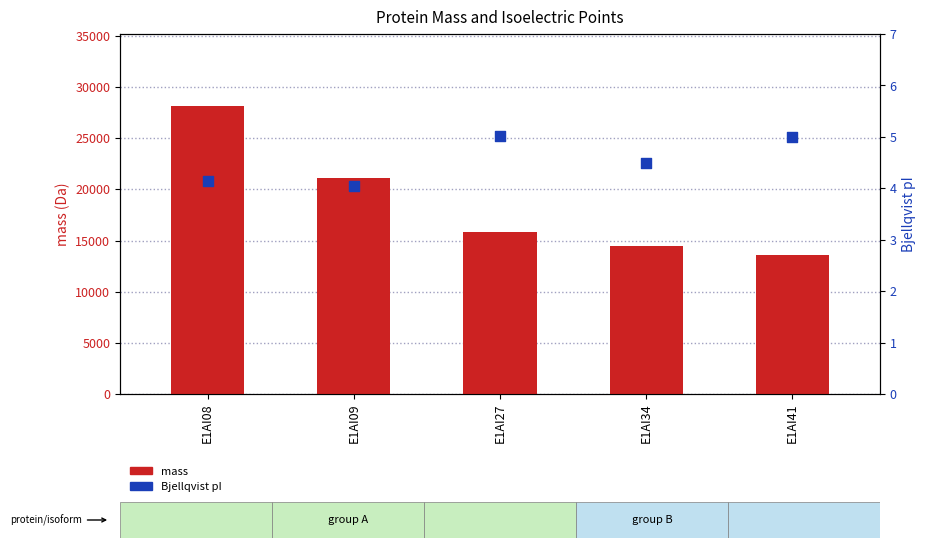

Is the value of mass at E1AI41 greater than the value of Bjellqvist pI at E1AI34?

Yes